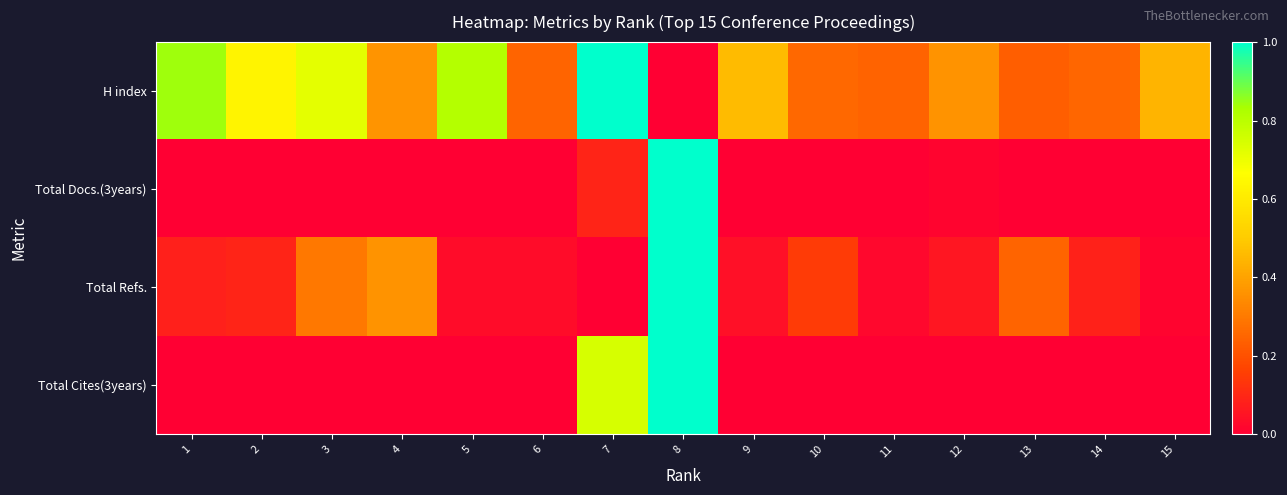

What is the maximum value shown in the chart?

1.0